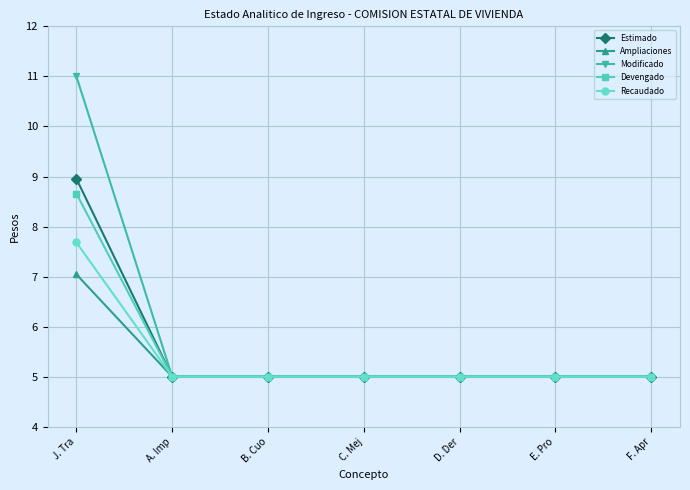

Does the chart have visible grid lines?

Yes